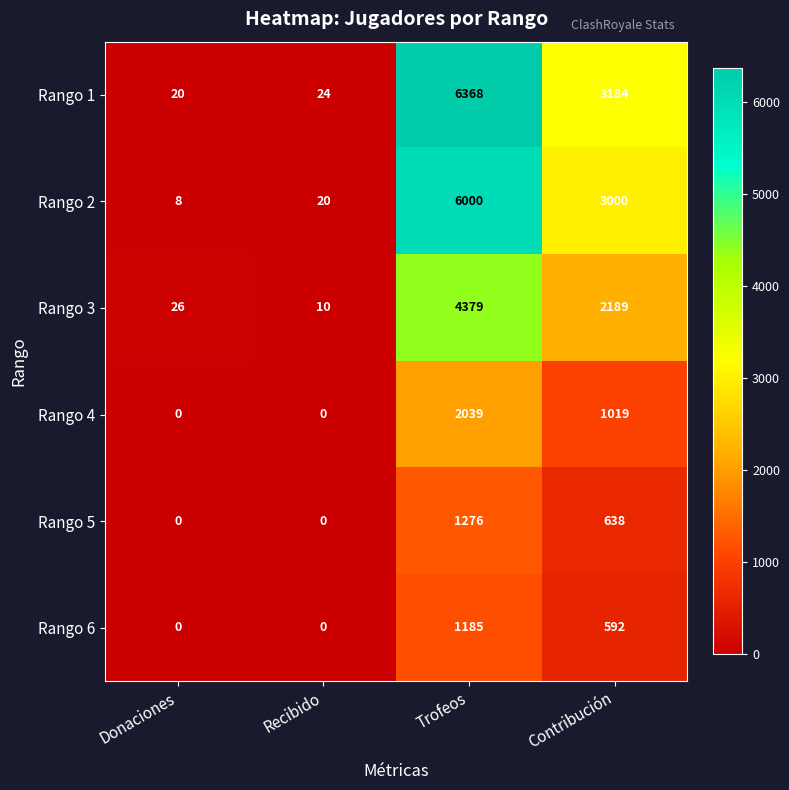

What is the sum of the Rango 3 values at Trofeos and Recibido?

4389